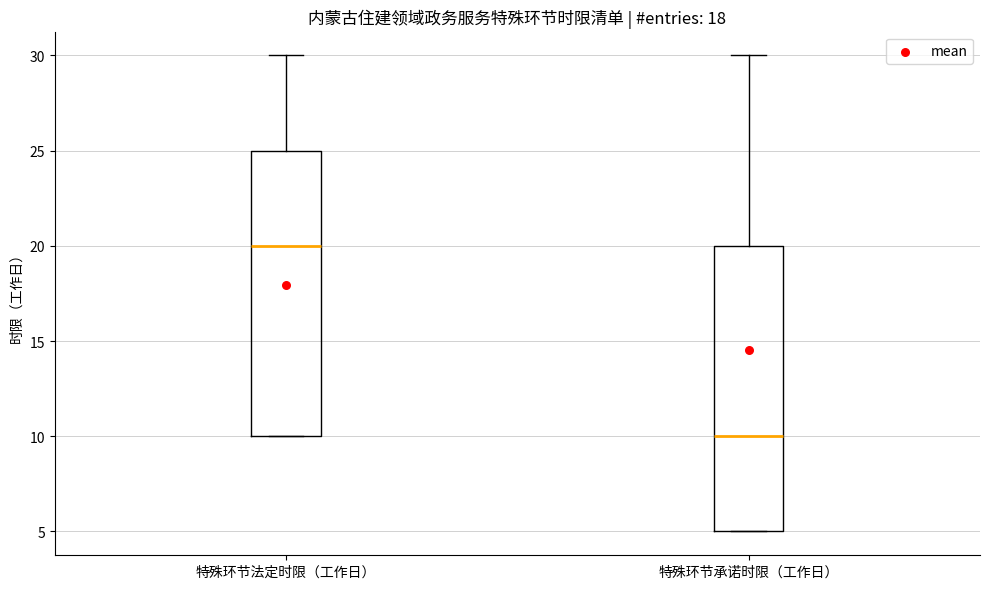

Reading left to right, transcribe this box plot: for each box, give where its median line is, the range the box spans, and where its two whiskers end, as read against the y-axis. The values are not printed on the chart, so give them approximately, as read against the axis.

特殊环节法定时限（工作日）: median 20, box 10 to 25, whiskers 10 to 30
特殊环节承诺时限（工作日）: median 10, box 5 to 20, whiskers 5 to 30